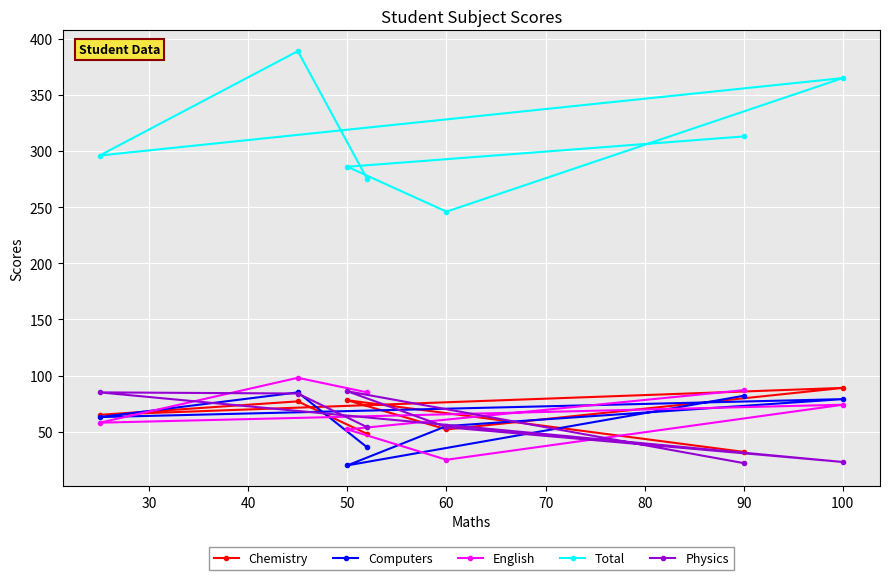

Reading right to left, extract all data points from this chart.

Chemistry: 48	77	65	89	52	78	32
Computers: 36	85	63	79	55	20	82
English: 85	98	58	74	25	52	87
Total: 275	389	296	365	246	286	313
Physics: 54	84	85	23	54	86	22